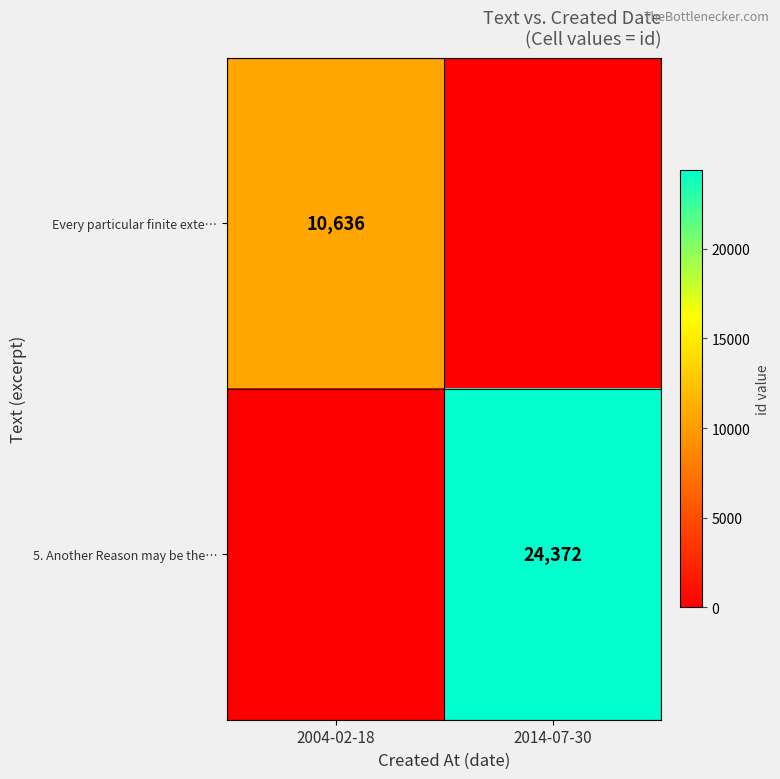

The 5. Another Reason may be the… series shows 24372 at 2014-07-30. True or false?

True